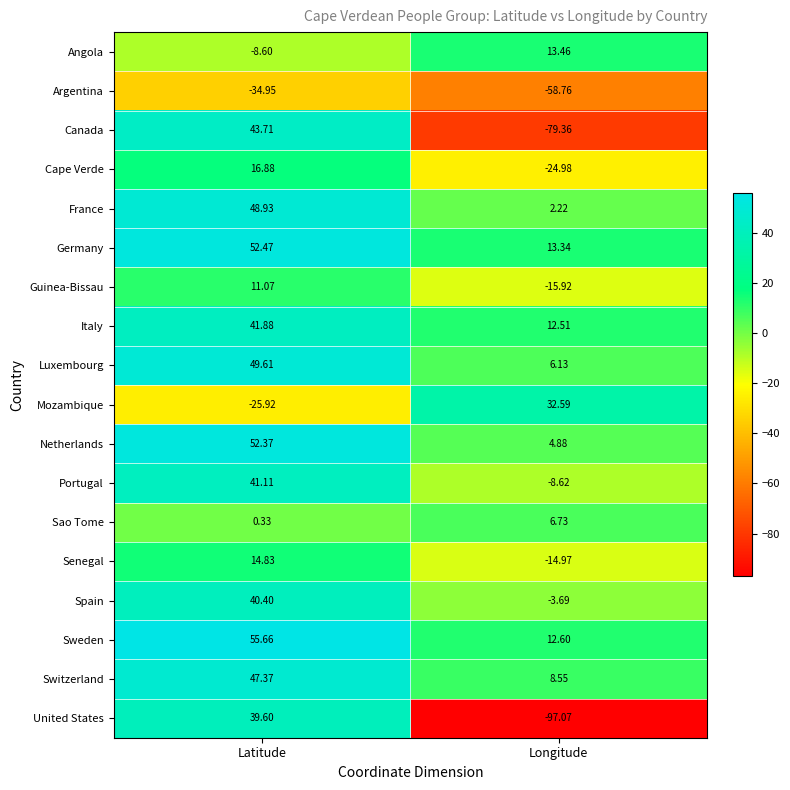

Where is Canada nearest to the value -17?

Latitude